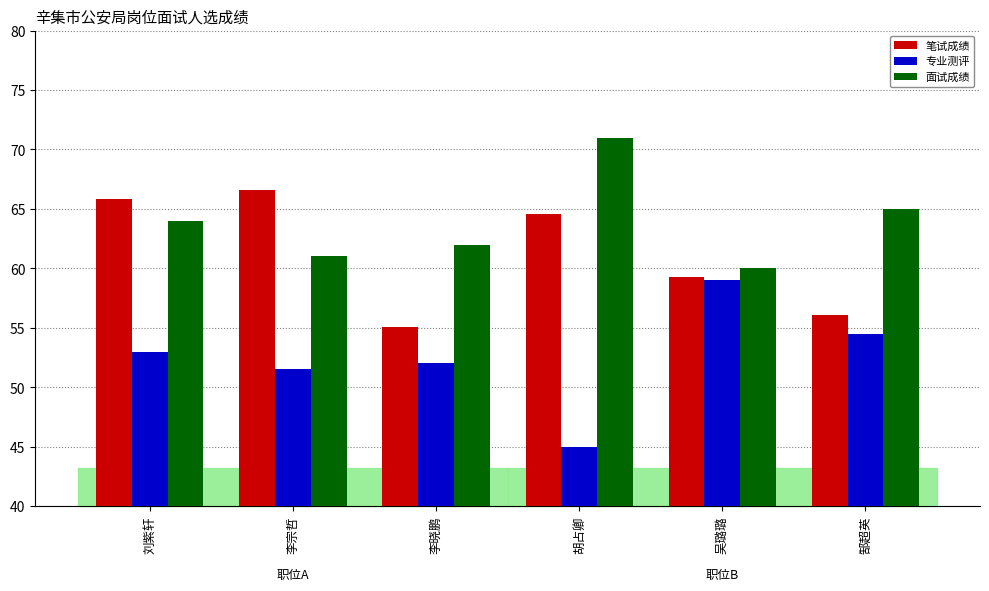

The 面试成绩 series shows 71.0 at 胡占卿. True or false?

True